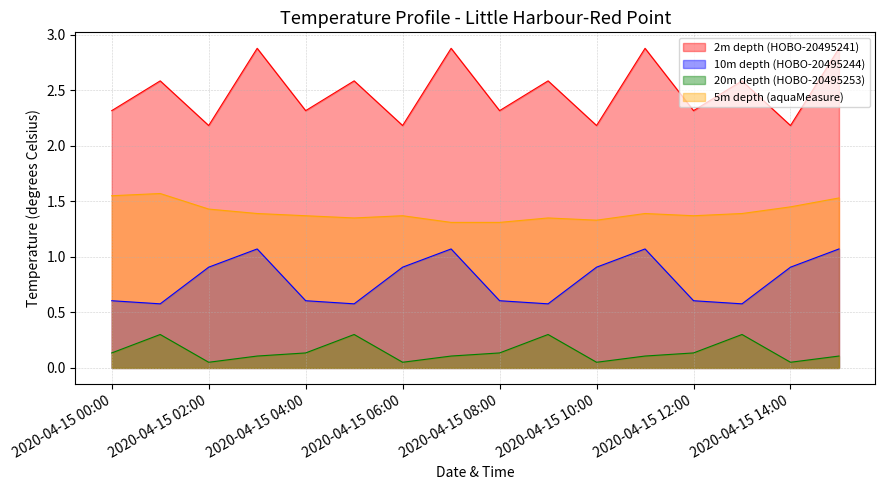

Which series has the largest total across all categories?

2m depth (HOBO-20495241)